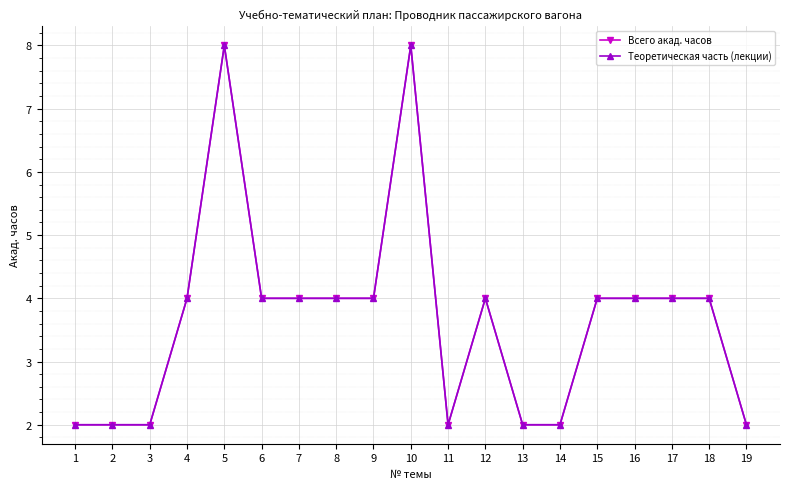

True or false: Всего акад. часов has a value of 4 at 16.

True